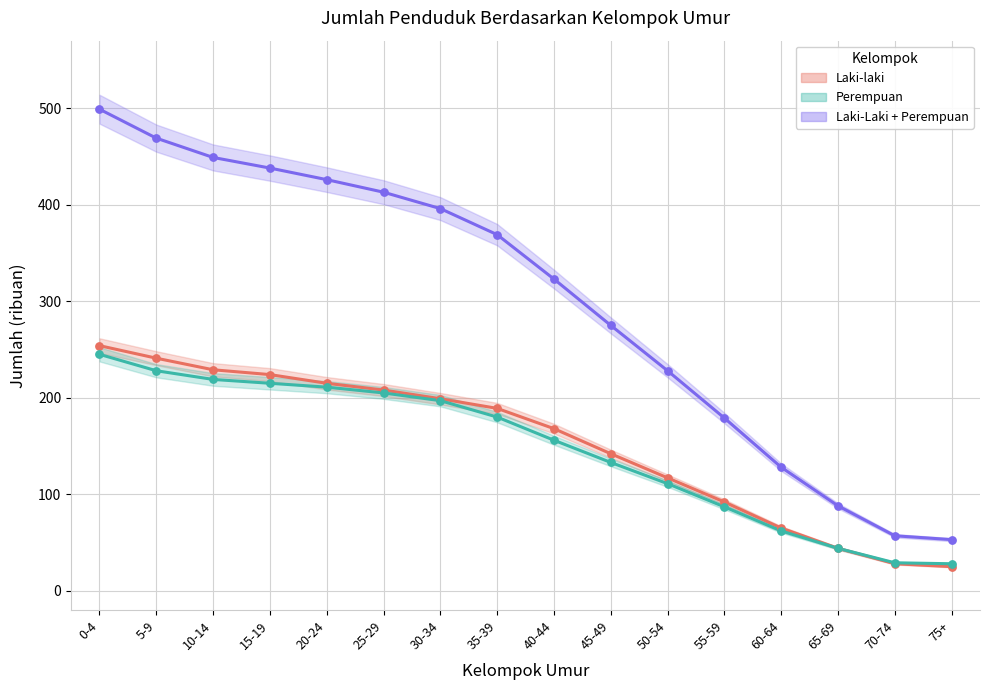

Which series reaches the minimum Y coordinate?

Laki-laki